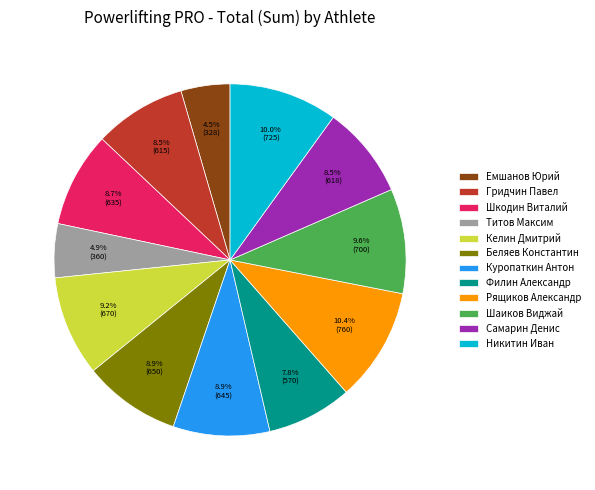

Count the number of slices in the pie.

12